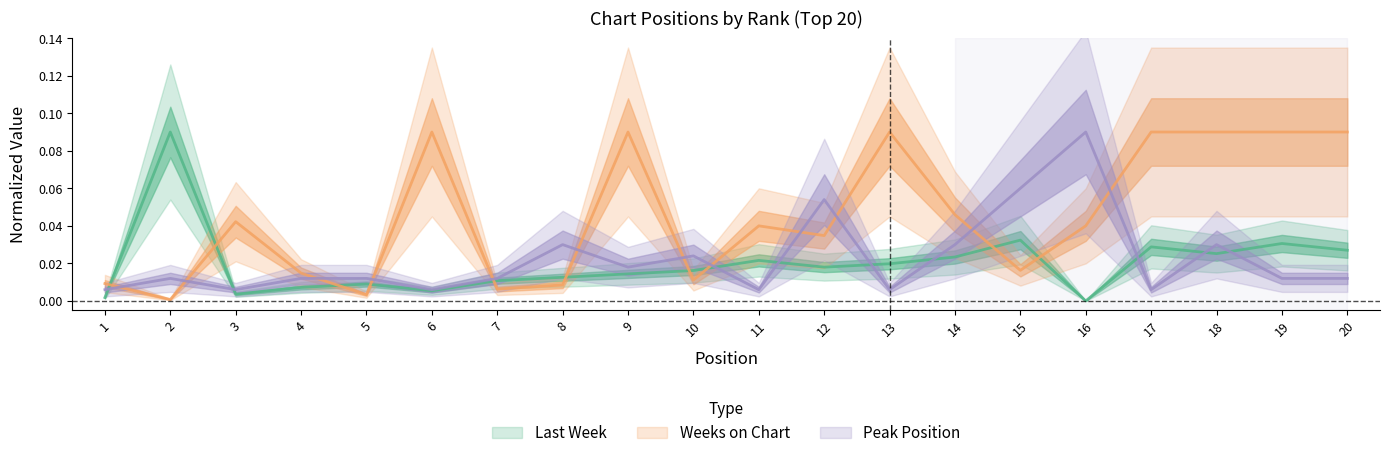

What is the greatest value displayed?

0.1